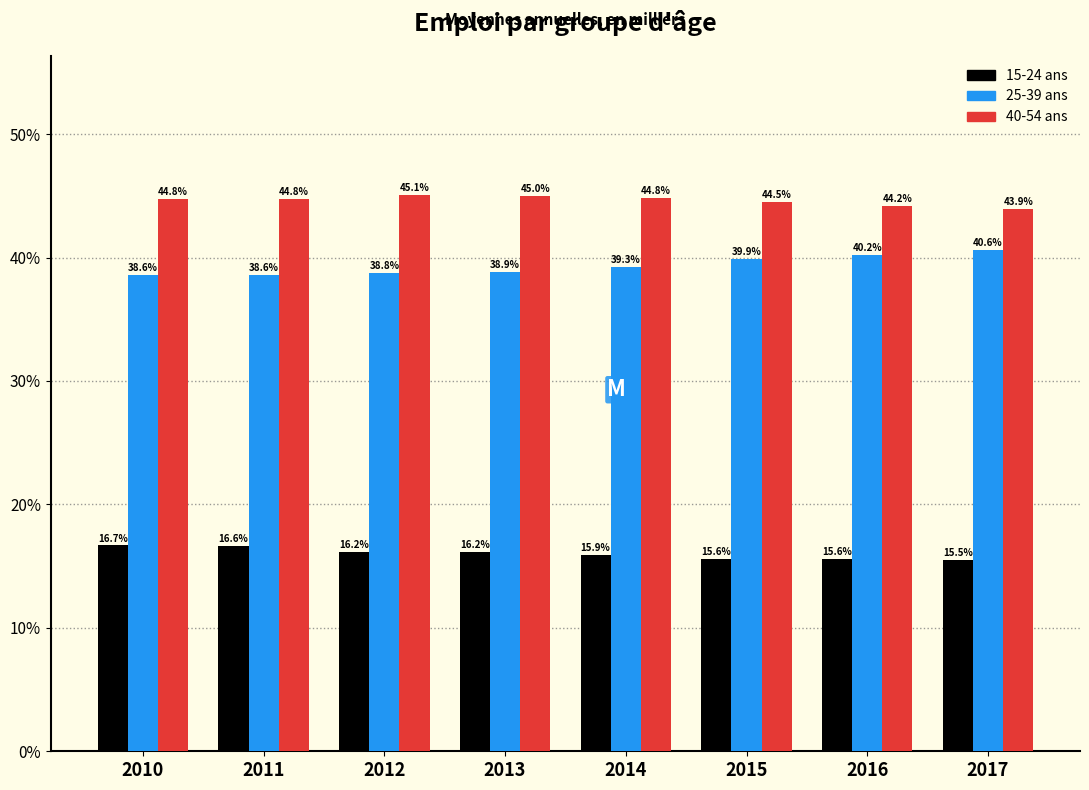

Reading left to right, what are all the values shown in this chart?

15-24 ans: 16.7	16.6	16.2	16.2	15.9	15.6	15.6	15.5
25-39 ans: 38.6	38.6	38.8	38.9	39.3	39.9	40.2	40.6
40-54 ans: 44.8	44.8	45.1	45.0	44.8	44.5	44.2	43.9